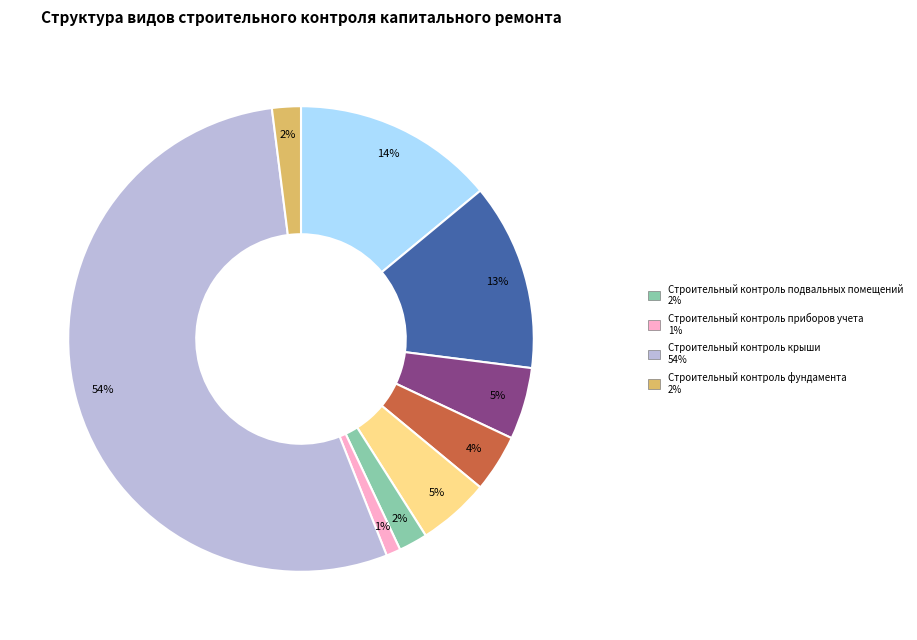

Count the number of slices in the pie.

9